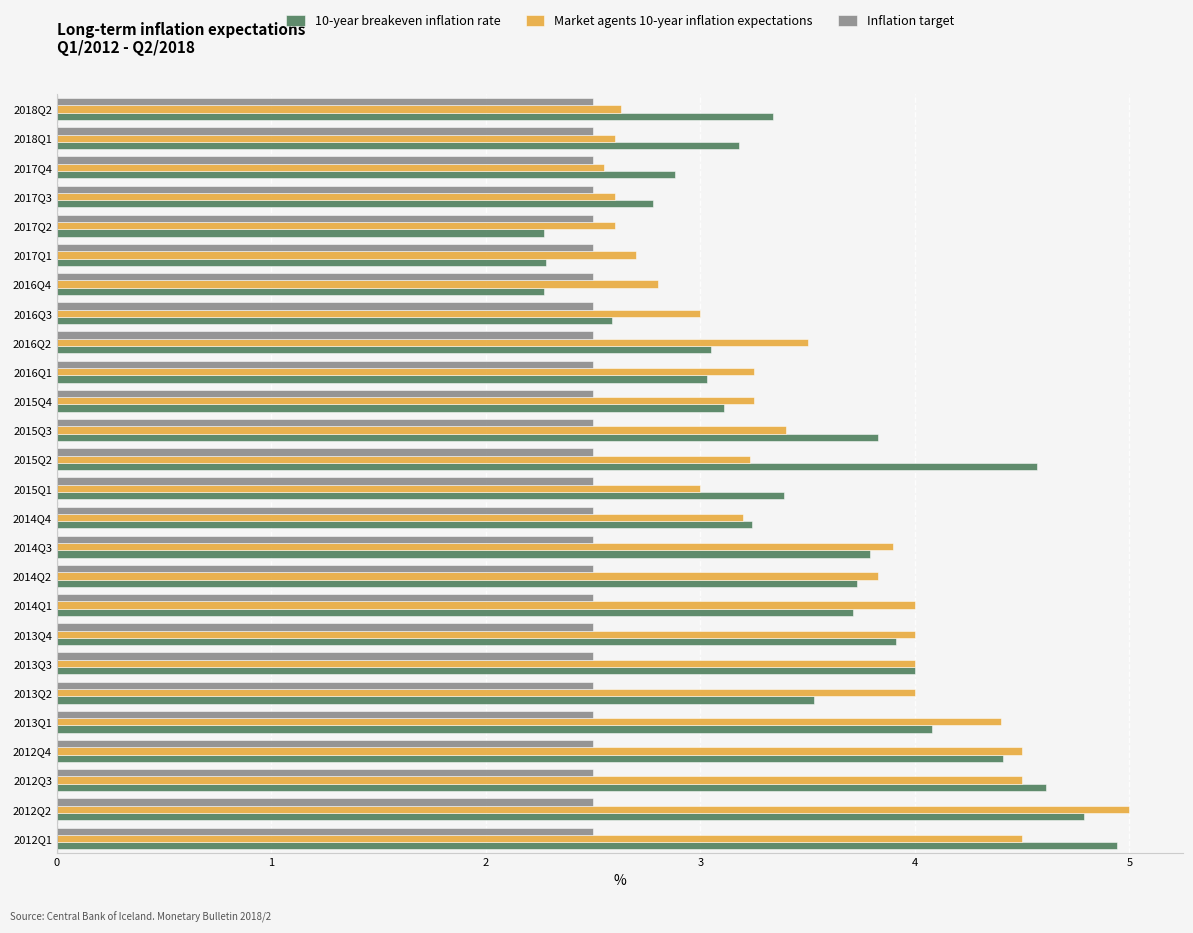

Between 2016Q2 and 2017Q3, which series saw the biggest shift?

Market agents 10-year inflation expectations